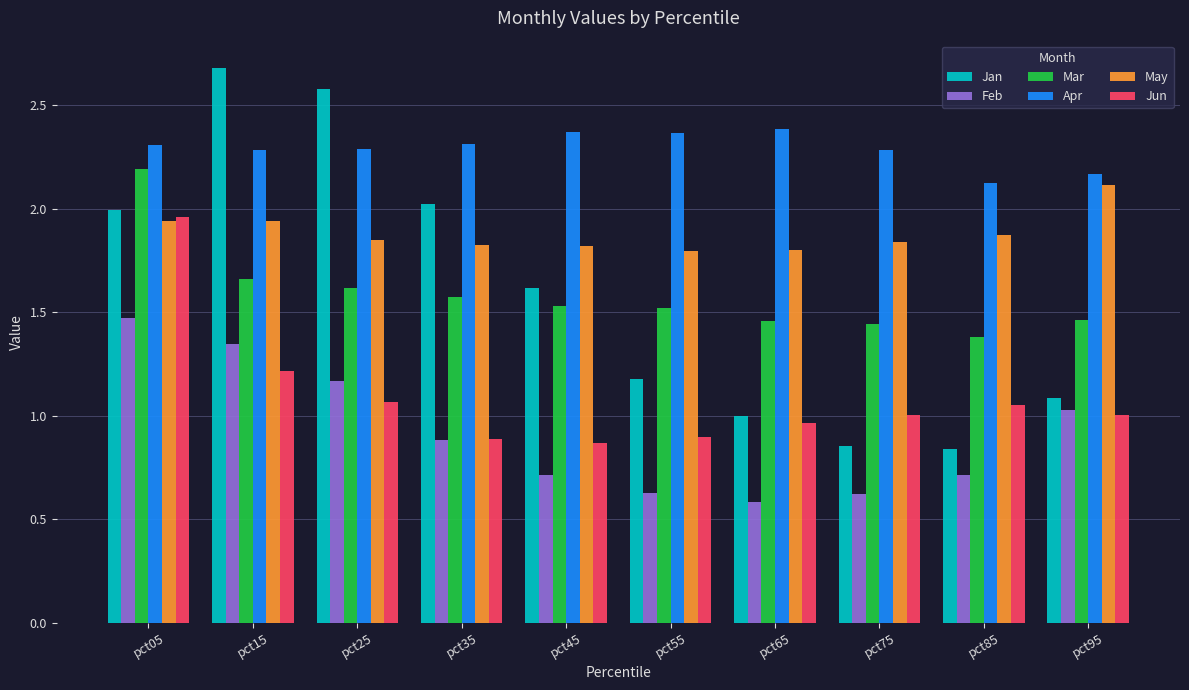

Which series has the largest total across all categories?

Apr